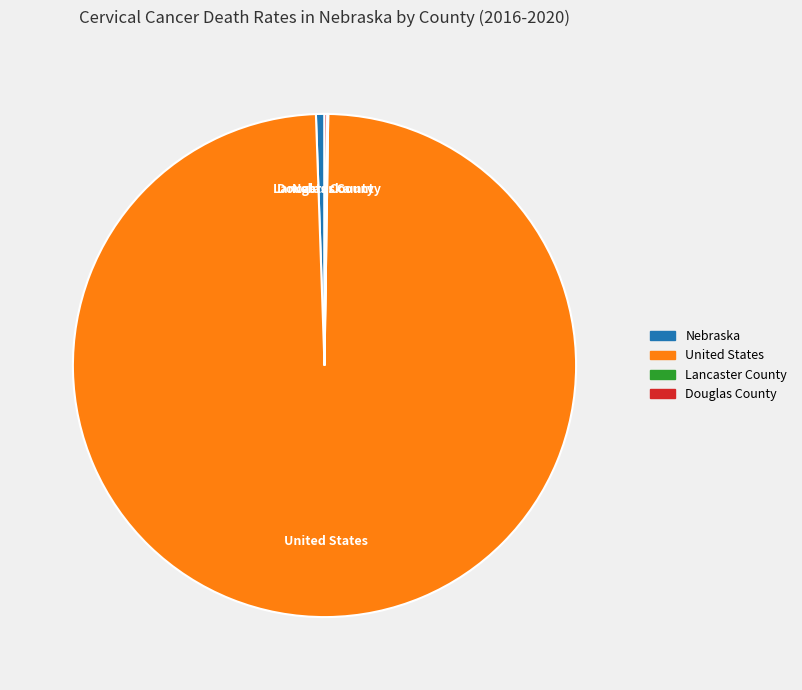

True or false: Nebraska accounts for 11% of the total.

False